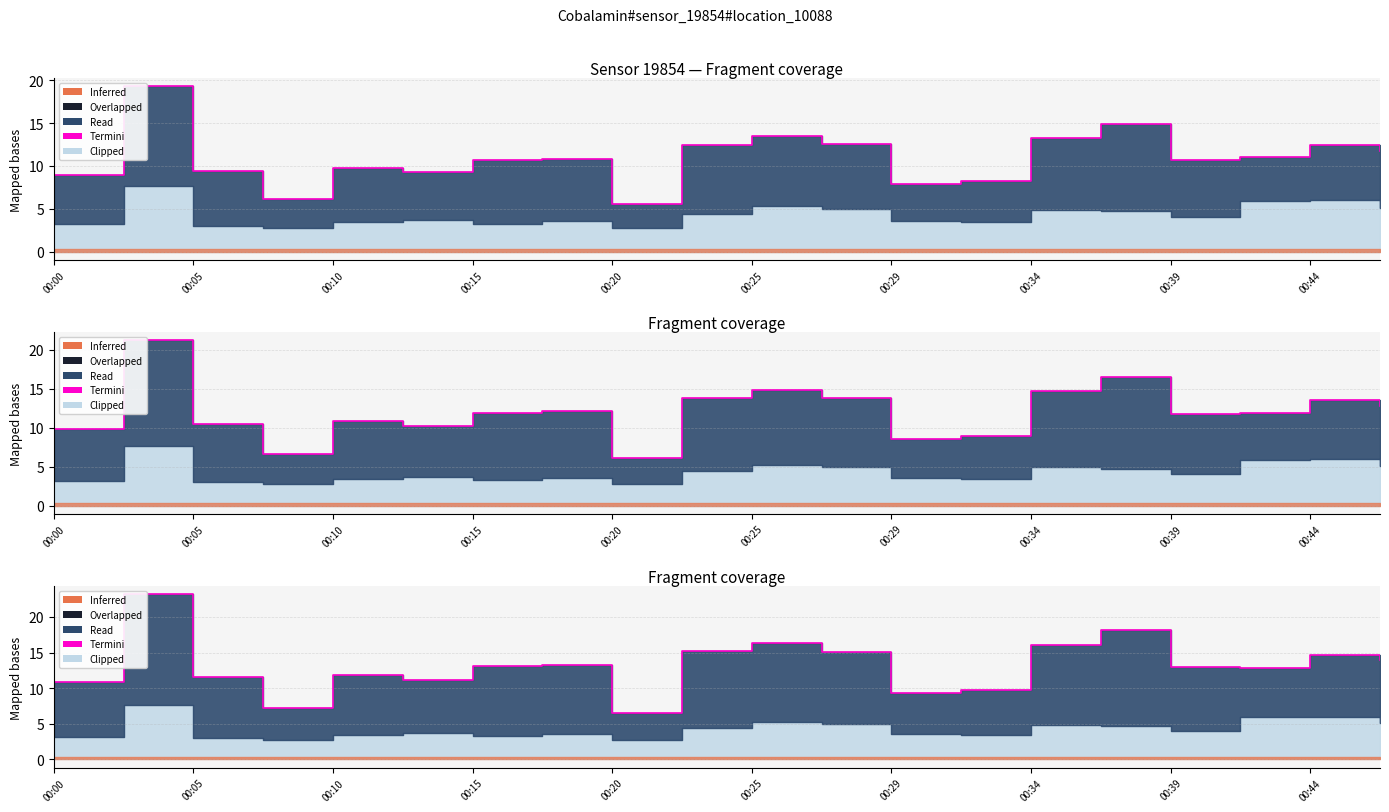

Which category has the lowest value across all series?

00:20